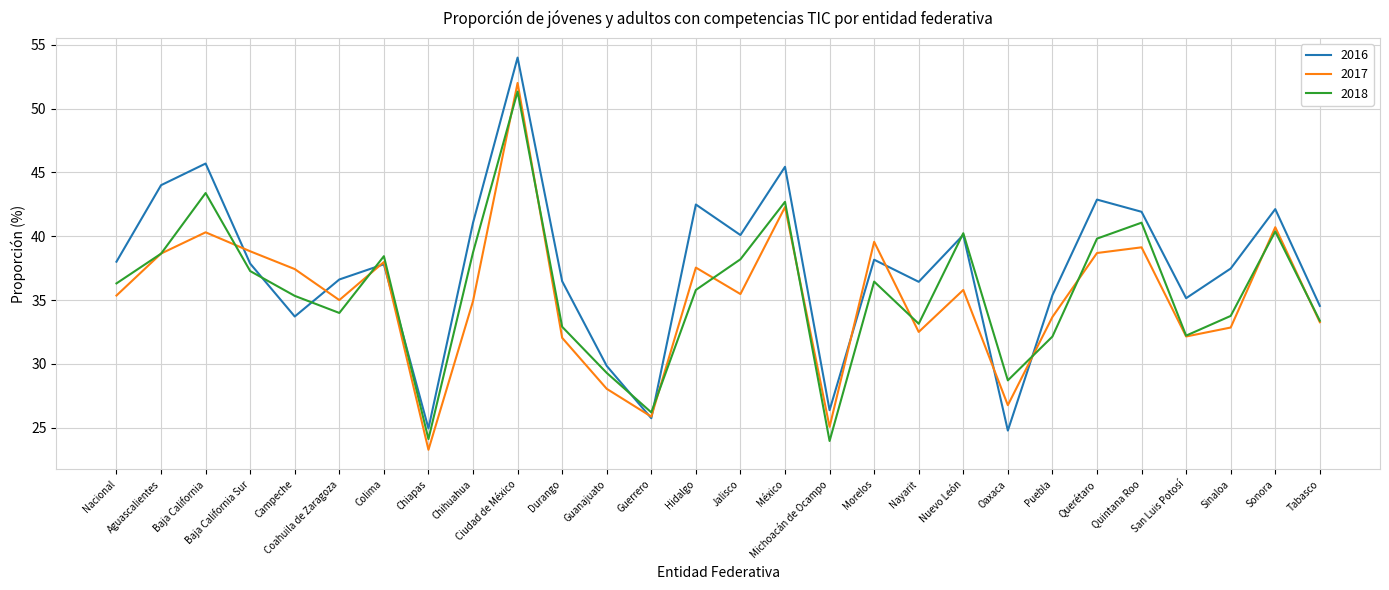

What is the lowest value of the 2018 series?

24.0